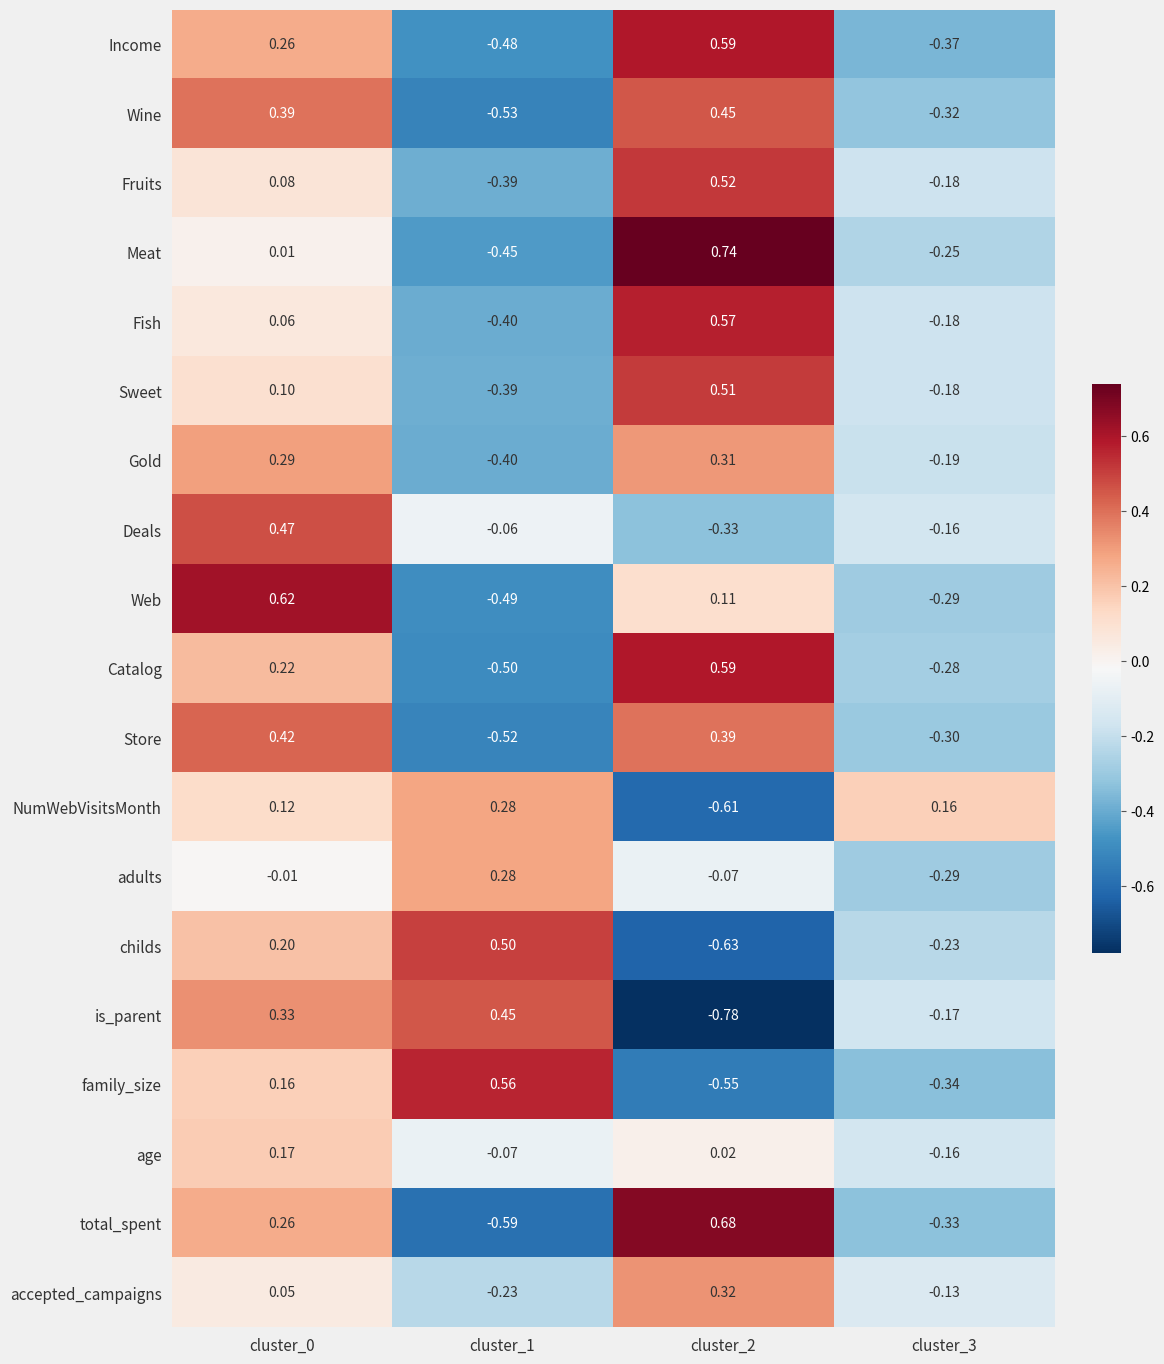

Which series changed the most between cluster_0 and cluster_2?

is_parent